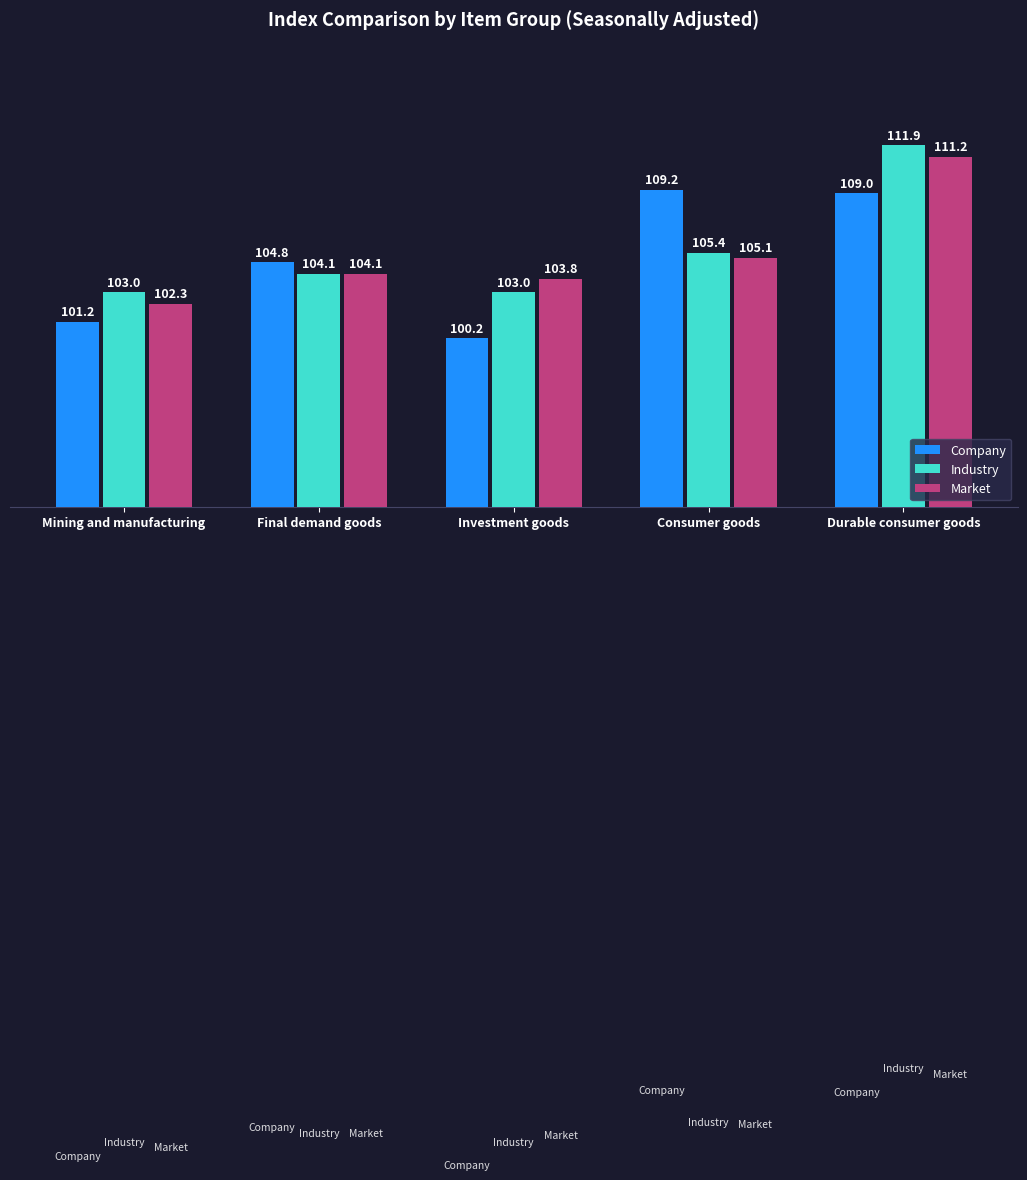

At which label does Company first exceed 104?

Final demand goods